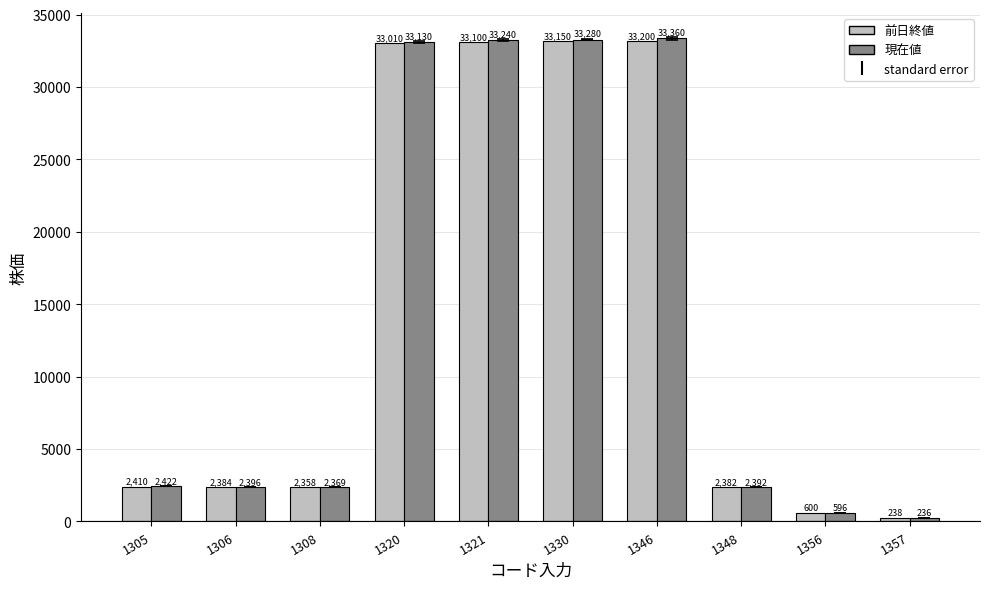

Is the value of 現在値 at 1306 greater than the value of 前日終値 at 1308?

Yes